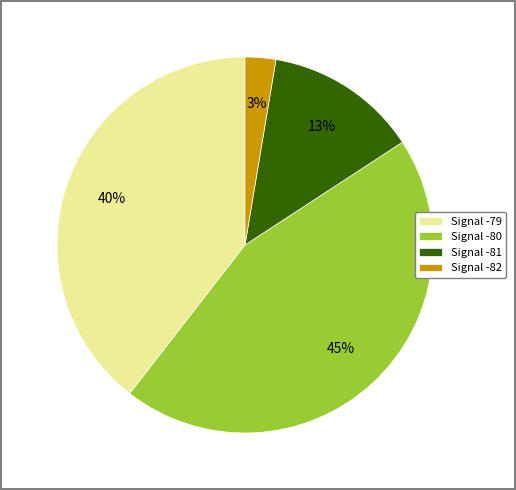

Rank the categories by value from lowest to highest.

Signal -82, Signal -81, Signal -79, Signal -80